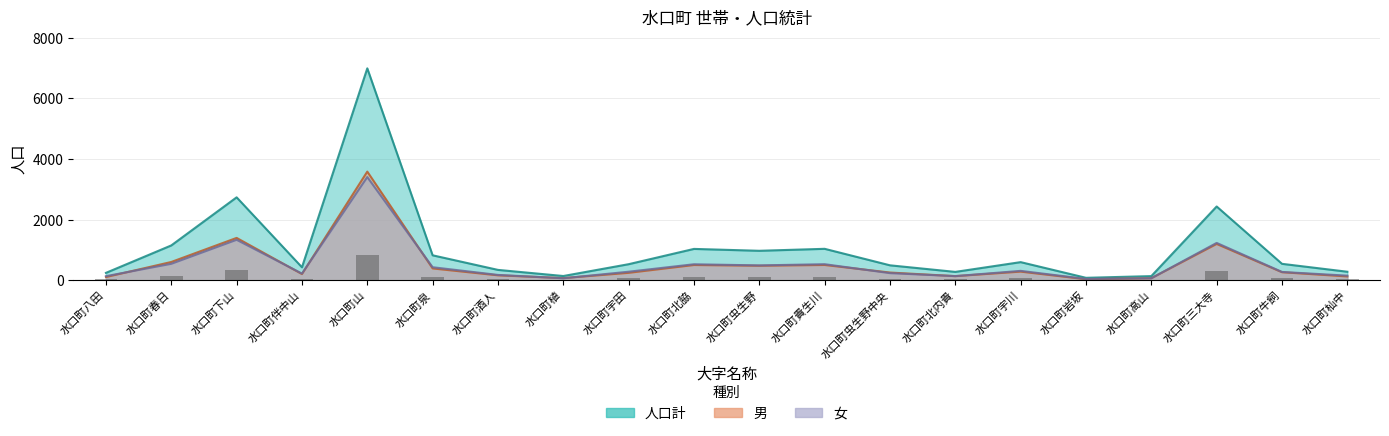

The value of 男 at 水口町春日 is 1010. True or false?

False